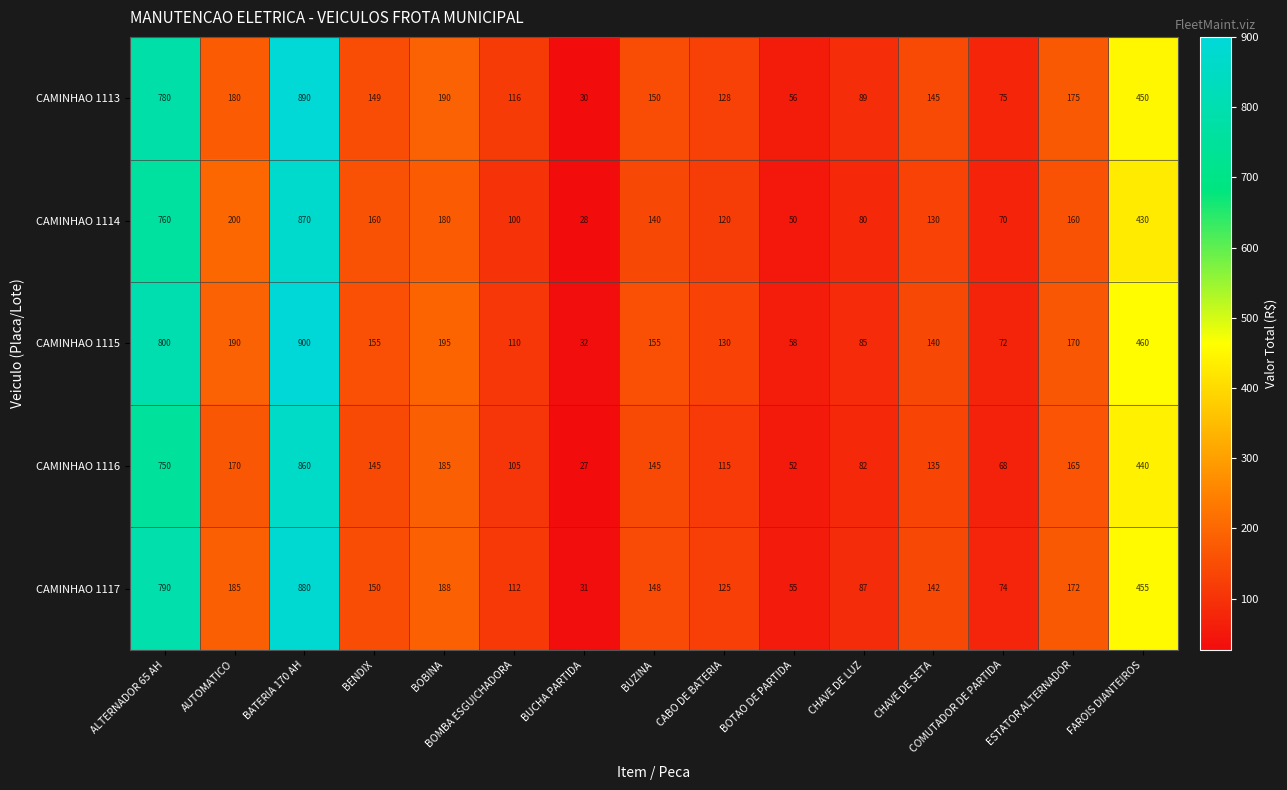

Which category has the highest value in the CAMINHAO 1113 series?

BATERIA 170 AH